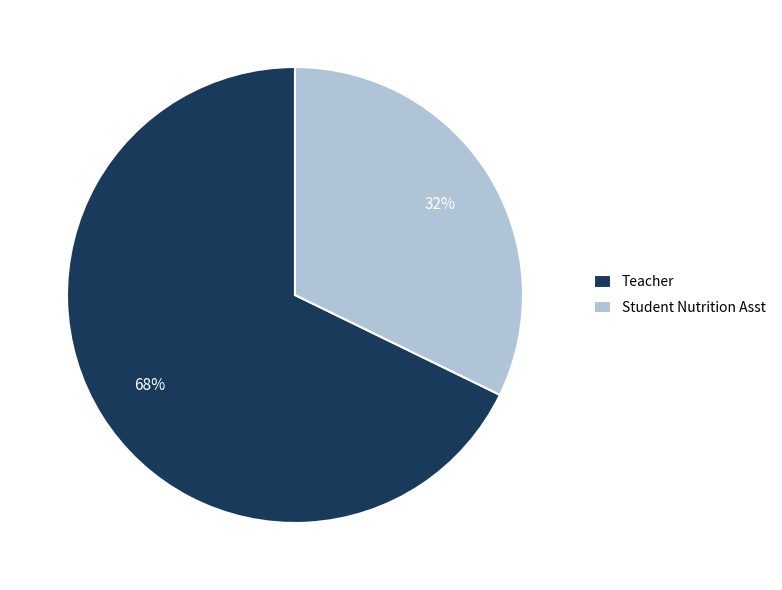

The Teacher slice represents 81% of the pie. True or false?

False